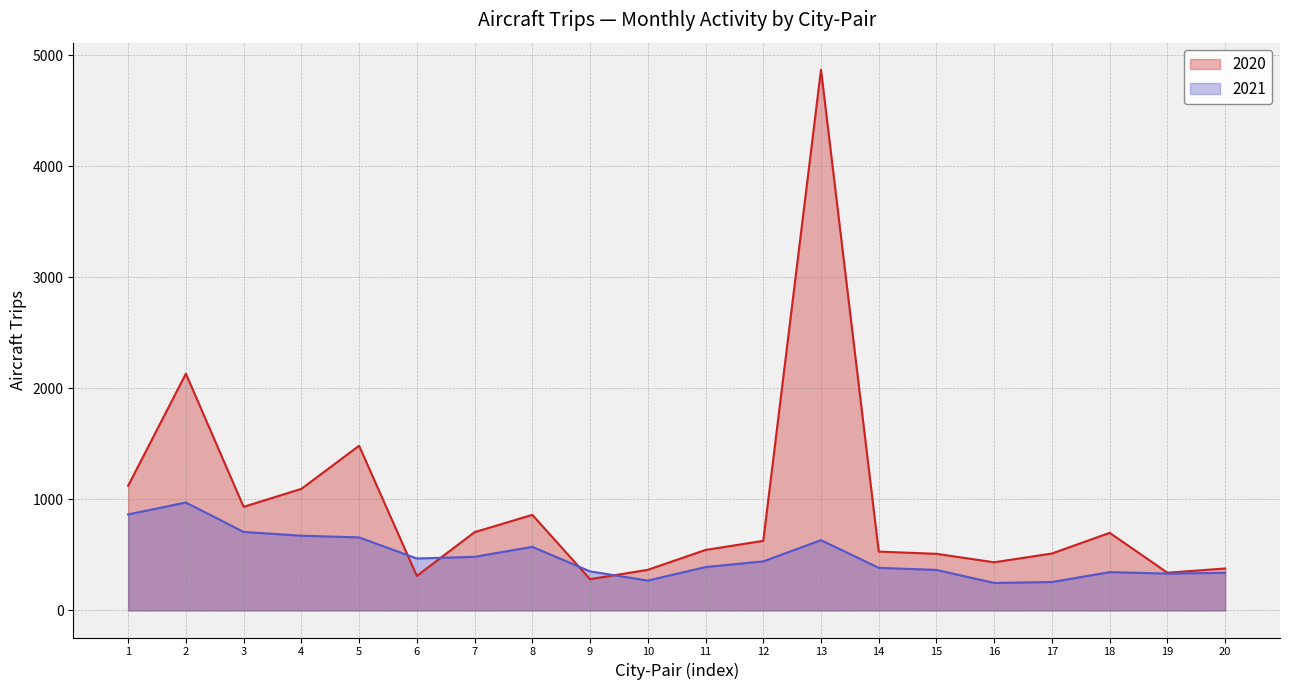

What is the average value of the 2021 series?

488